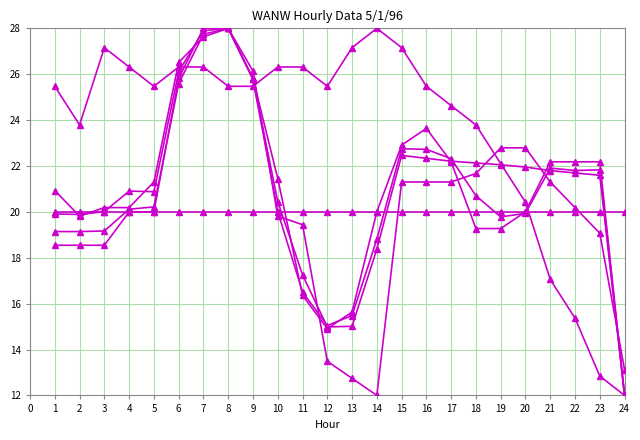

What is the maximum value shown in the chart?

28.0